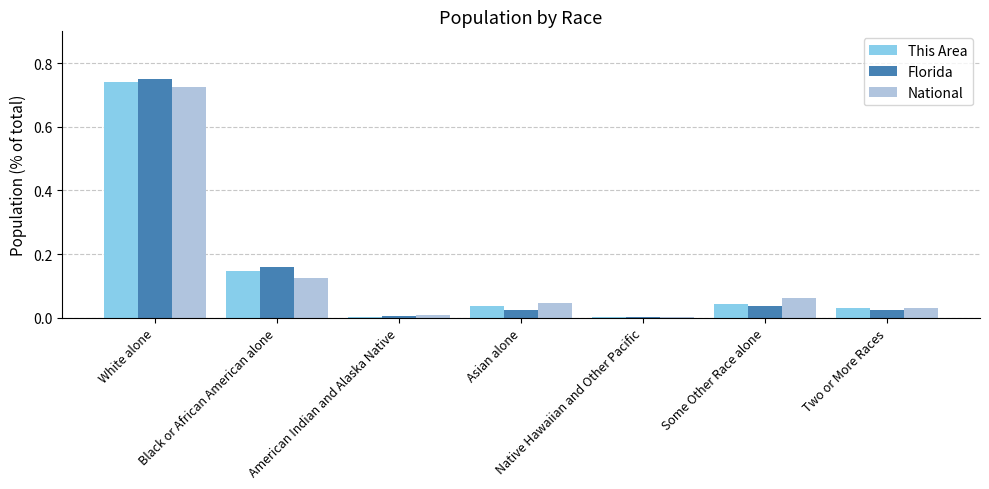

Which category has the highest value in the National series?

White alone